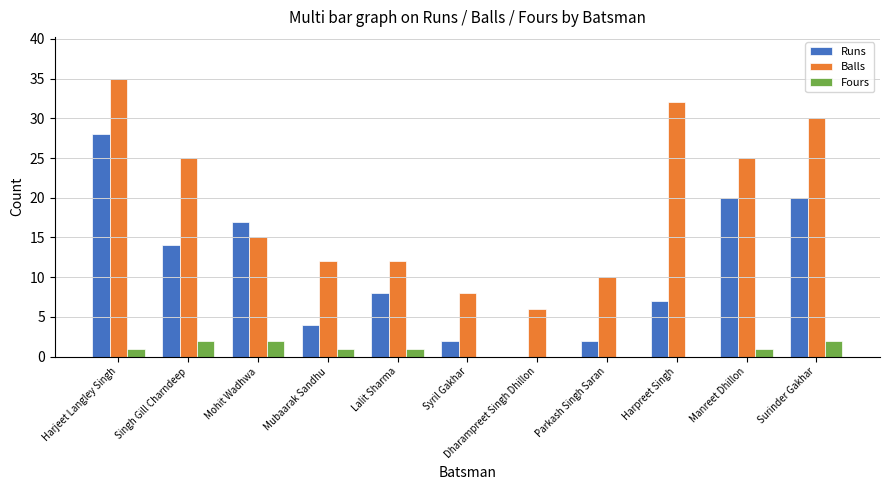

What is the difference between the Fours values at Parkash Singh Saran and Surinder Gakhar?

2